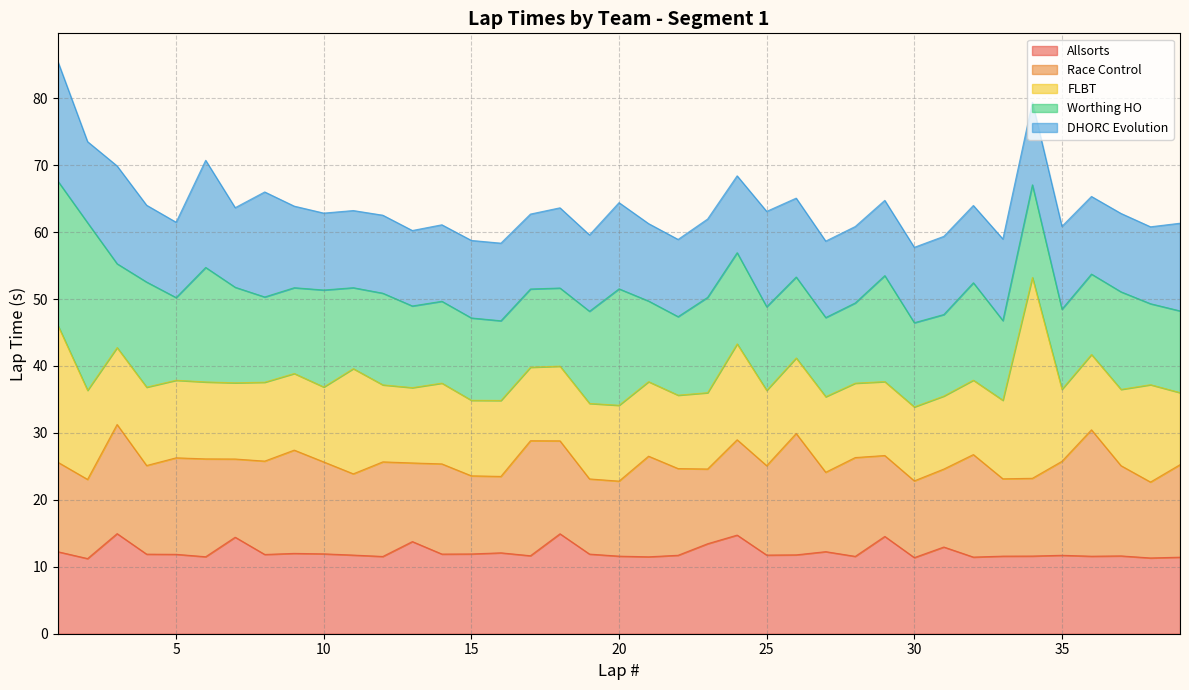

How many intersections are there between FLBT and DHORC Evolution?

13